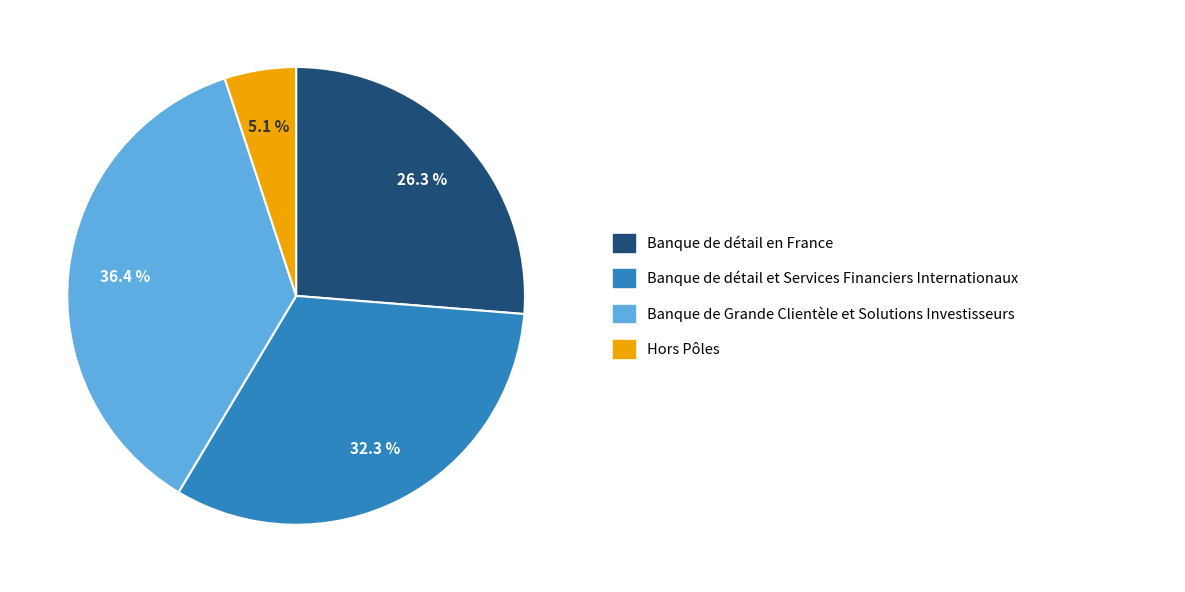

Is there any slice that represents more than half of the pie?

No